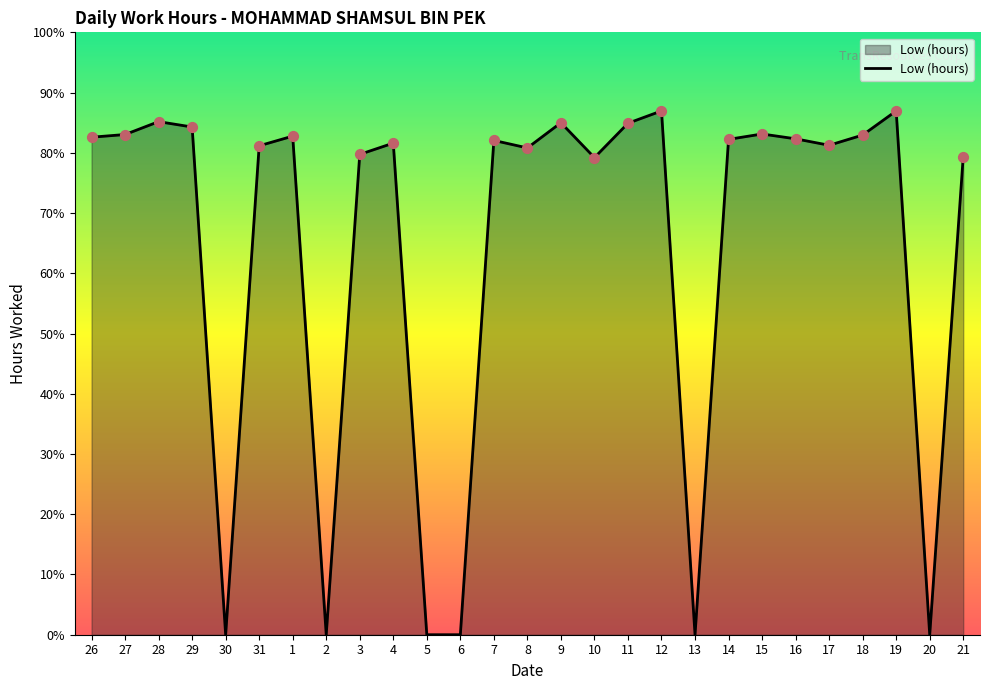

What is the change in value from 27 to 20?

-9.3